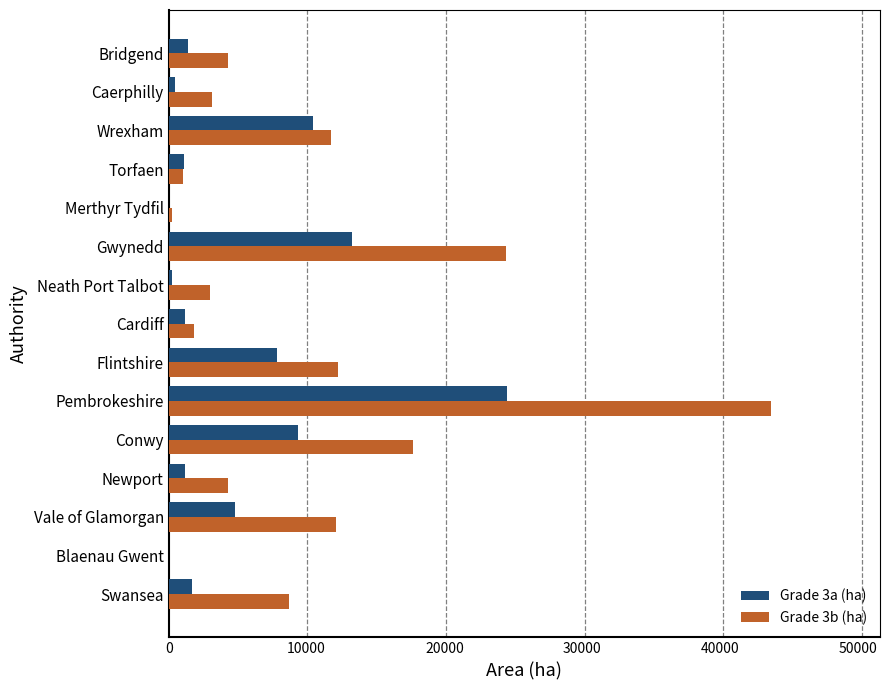

At which label does Grade 3a (ha) reach its peak?

Pembrokeshire